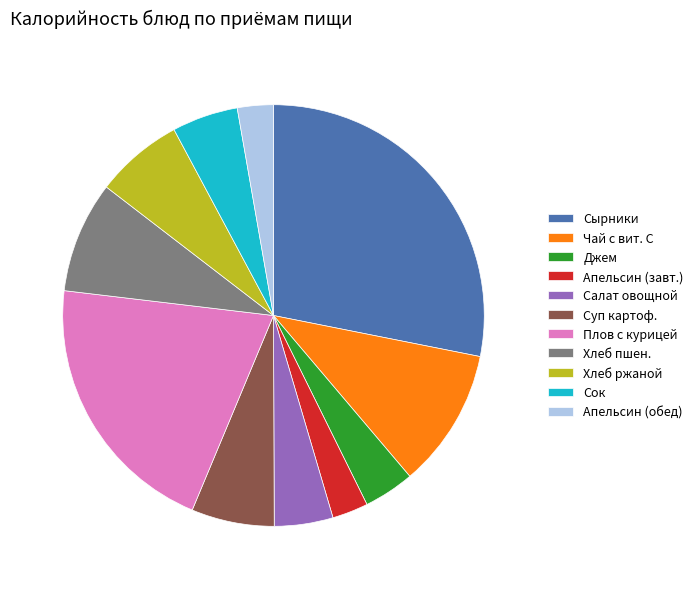

True or false: Салат овощной accounts for 16% of the total.

False